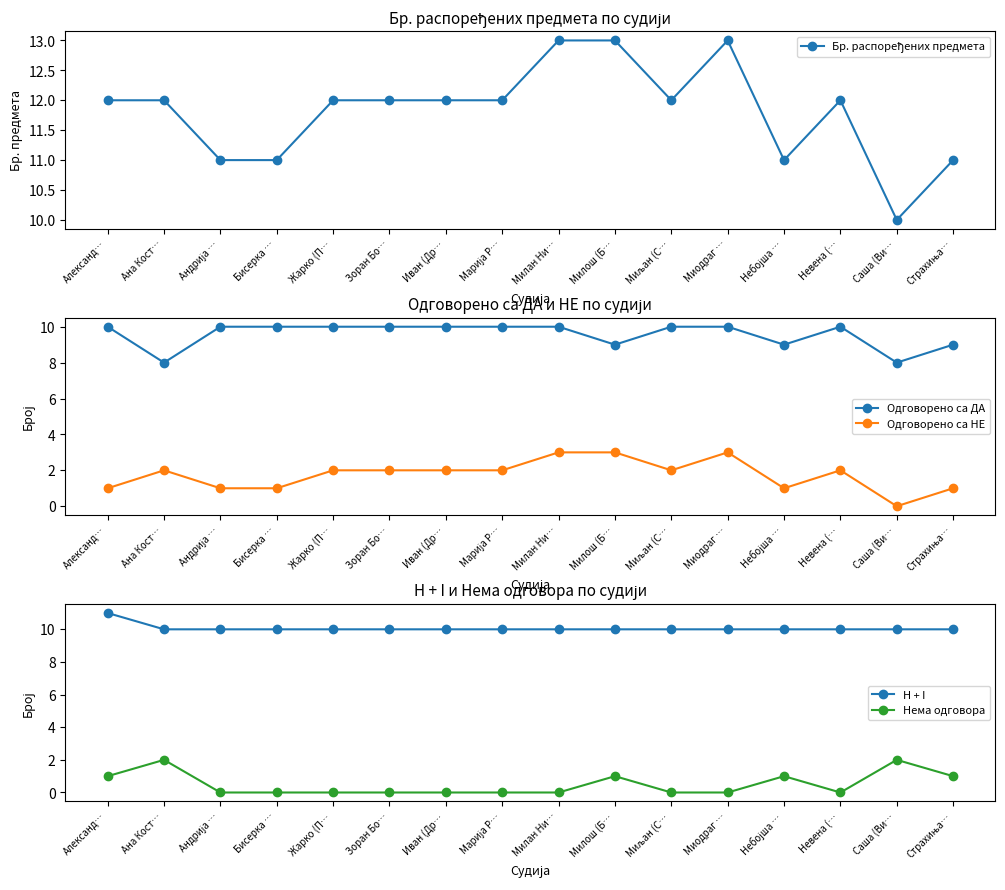

In Одговорено са НЕ, how many points are lower than both neighbors (excluding endpoints)?

3